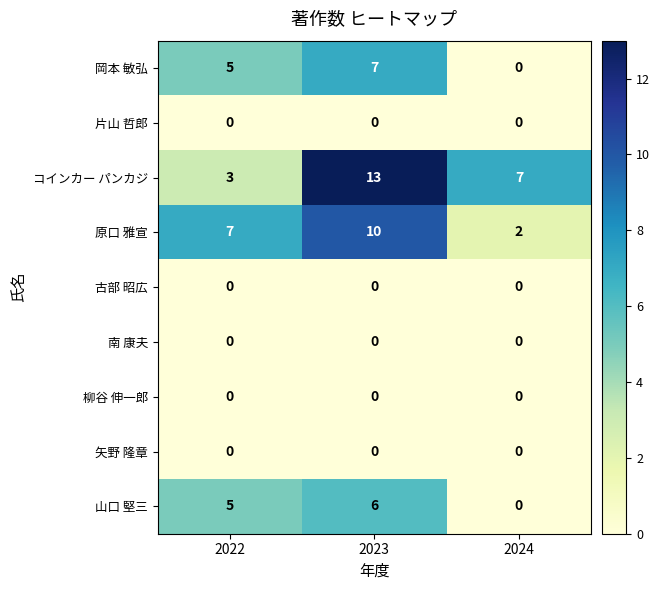

Rank the categories by コインカー パンカジ value from lowest to highest.

2022, 2024, 2023